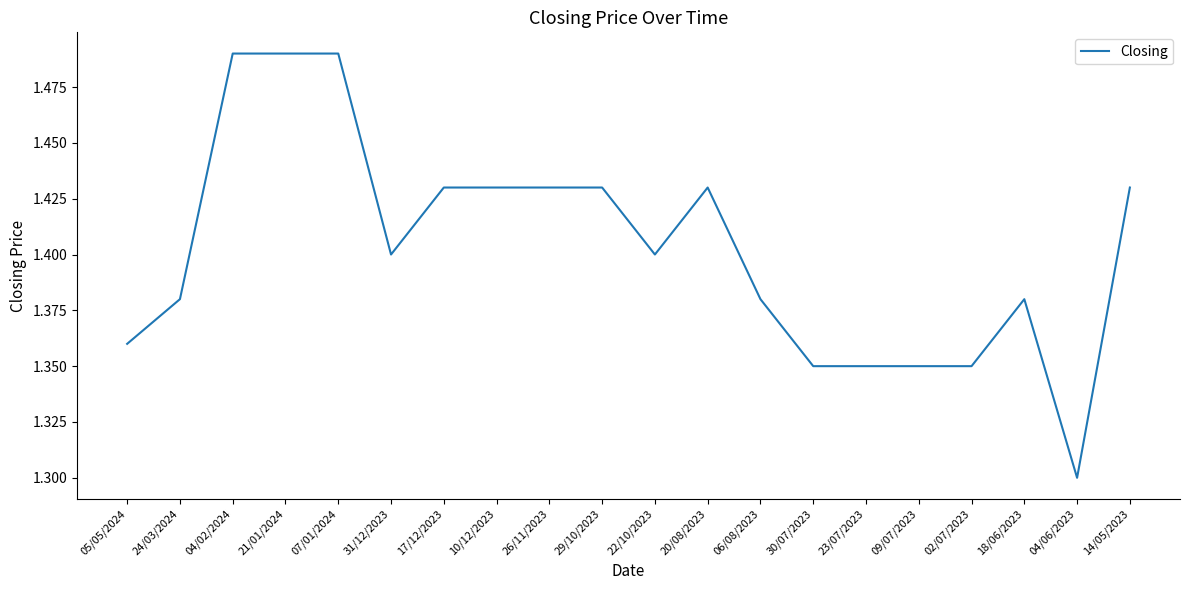

Where is the data nearest to the value 1?

04/06/2023